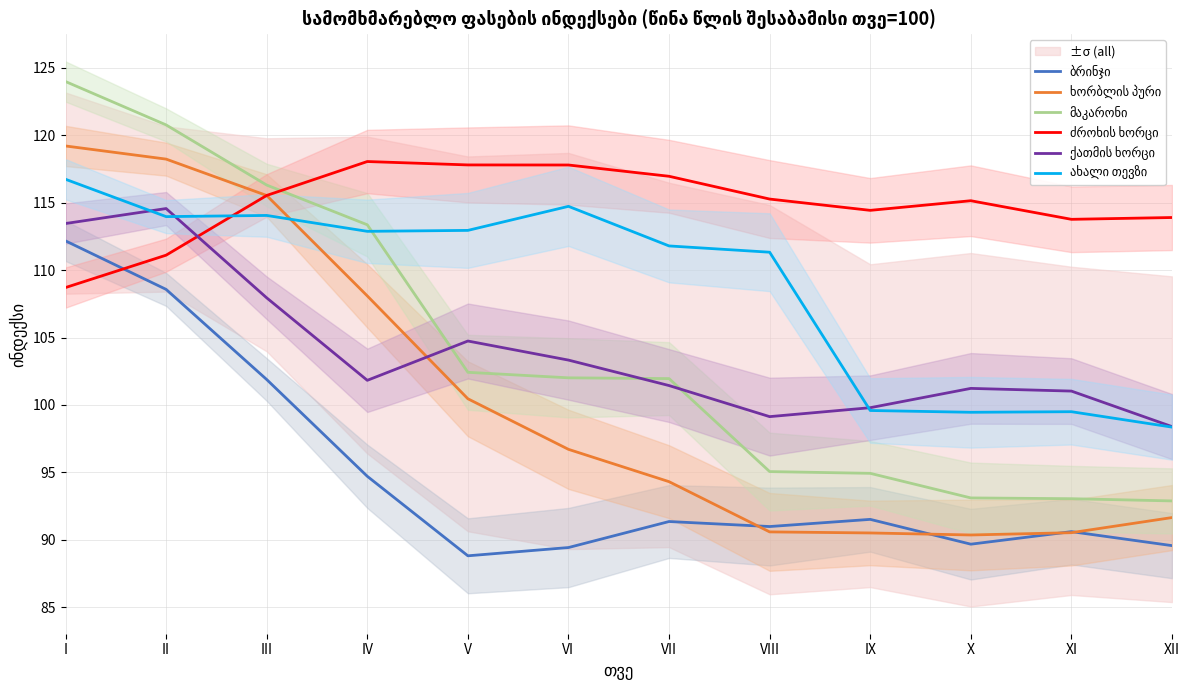

Which has a higher value, VIII or VII?

VII